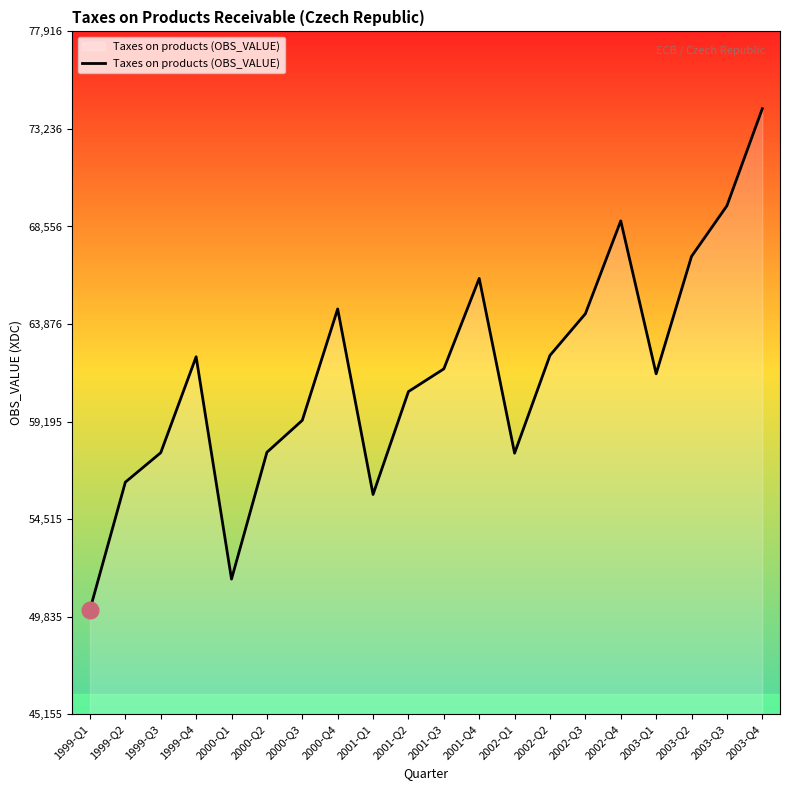

Read the value at 2003-Q4, to the nearest 10.

74210